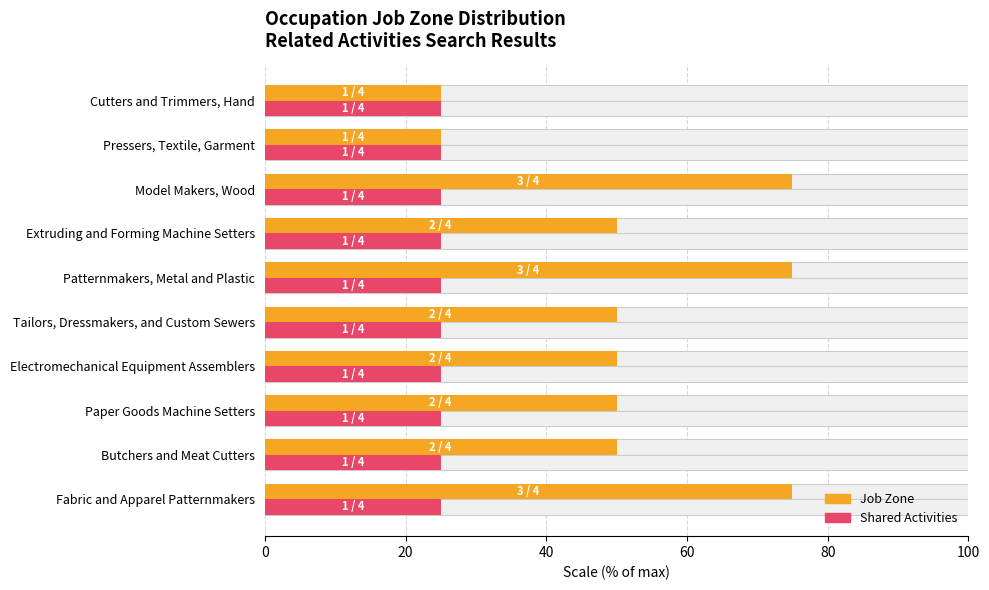

The value of Job Zone at Model Makers, Wood is 75.0. True or false?

True